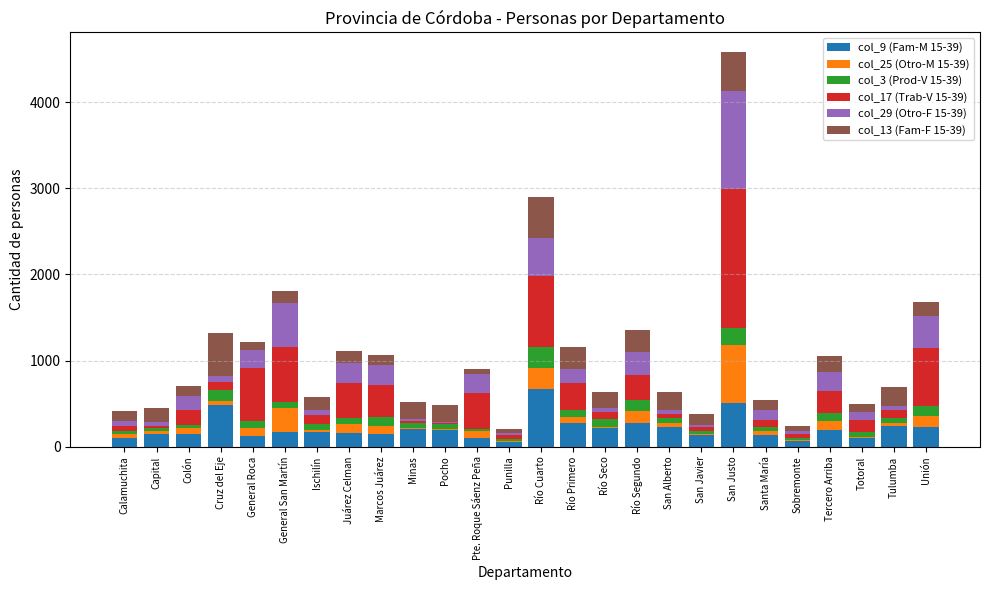

The col_9 (Fam-M 15-39) series shows 198 at Pocho. True or false?

True